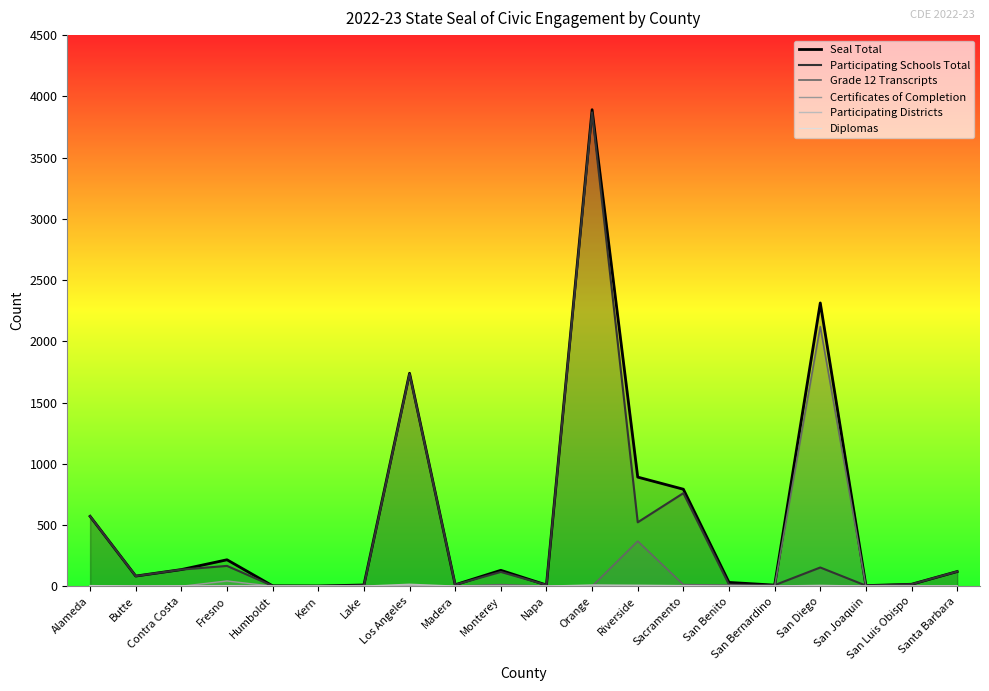

True or false: Diplomas and Seal Total intersect in this chart.

False